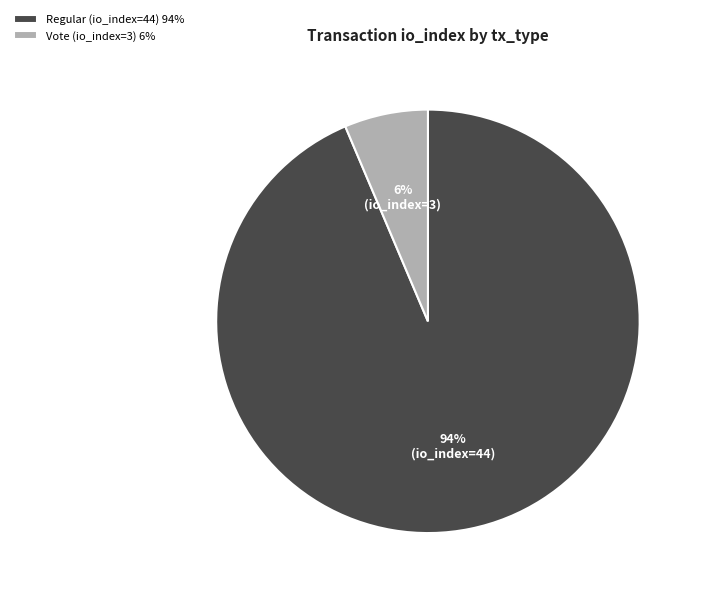

What is the smallest slice in the pie chart?

Vote (io_index=3)